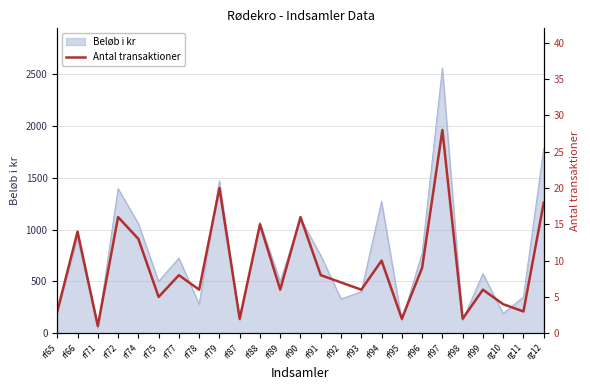

Is it true that the value at rf95 is 2?

True